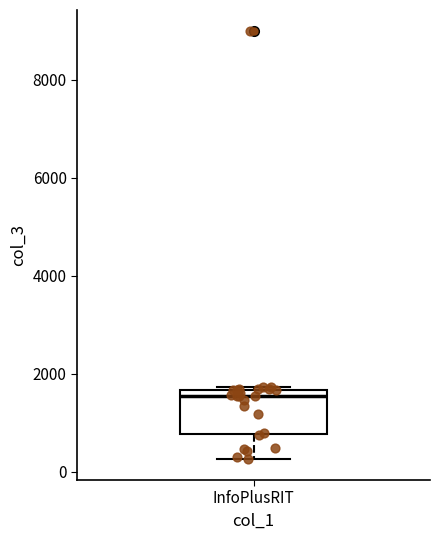

Transcribe this box plot: give where the median line is, the range the box spans, and where the two whiskers end, as read against the y-axis. The values are not printed on the chart, so give them approximately, as read against the axis.

median 1600 (just below the box's upper edge), box 800 to 1600, whiskers 200 to 1800